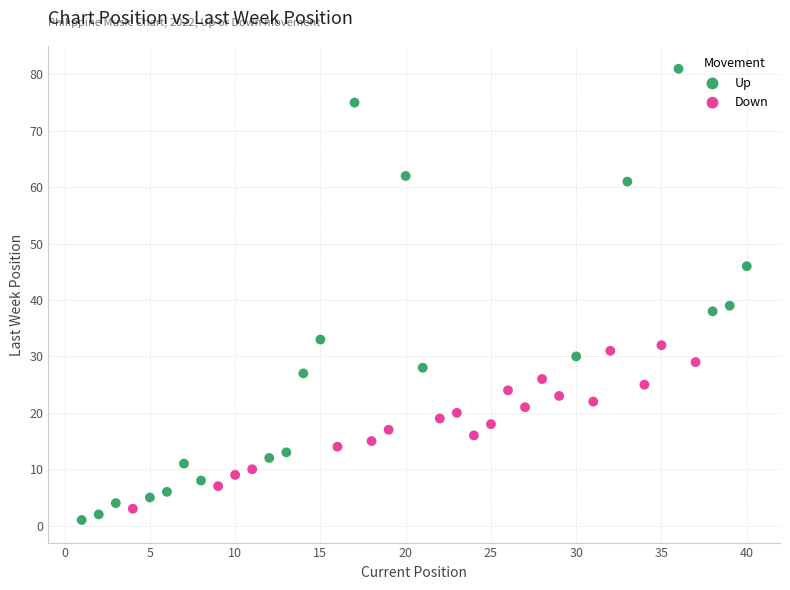

Which series contains the highest Y value?

Up